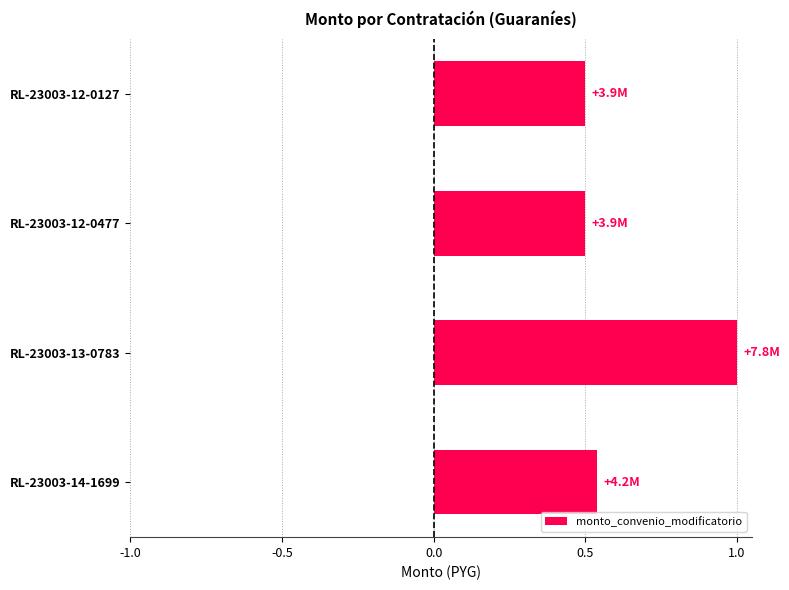

What position from the top is RL-23003-12-0127?

1